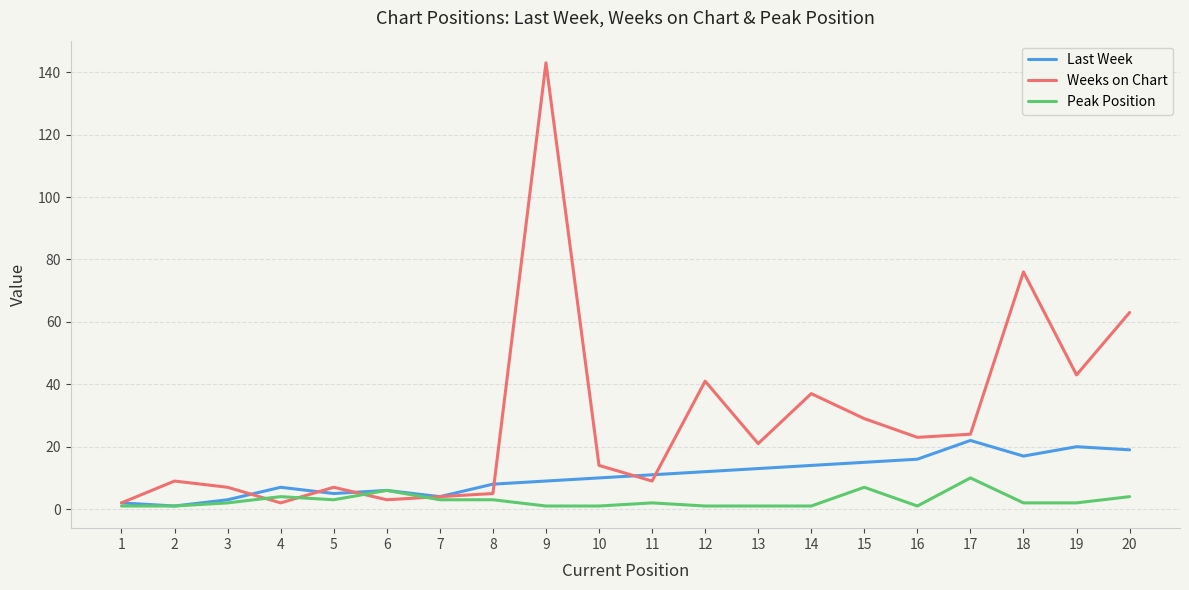

What is the maximum value shown in the chart?

143